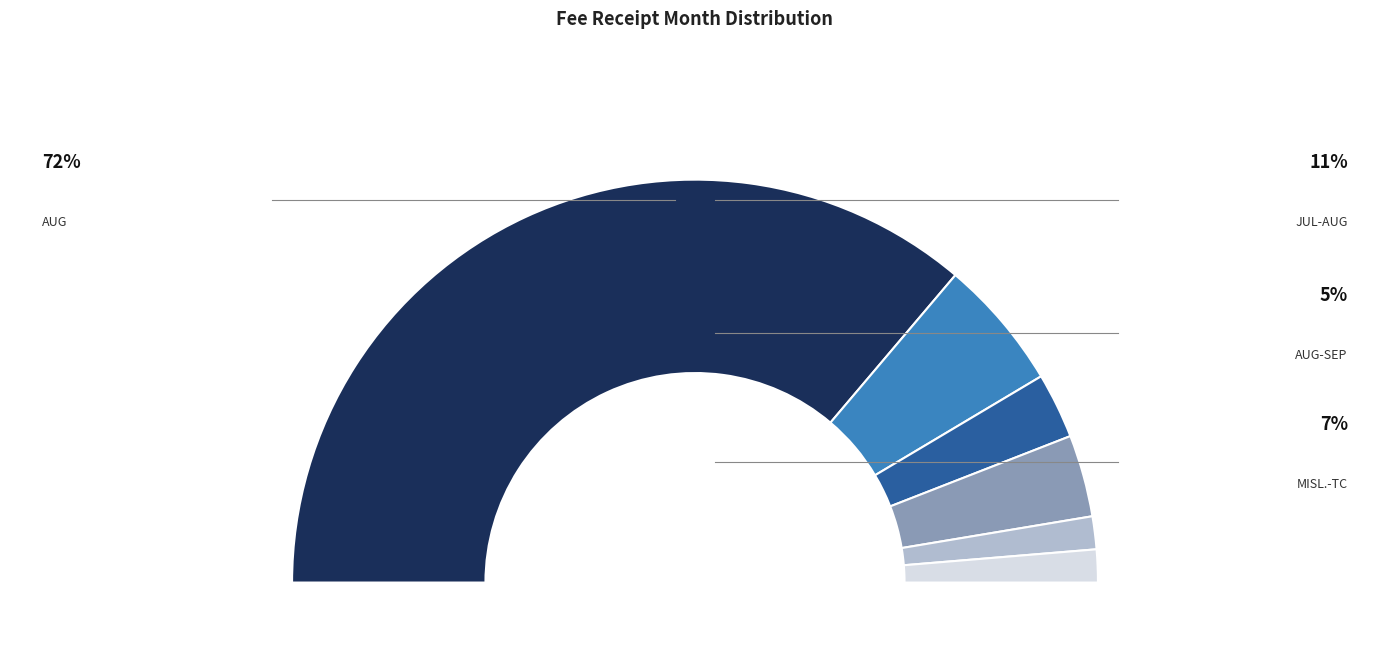

Which slice represents more than half of the pie?

AUG